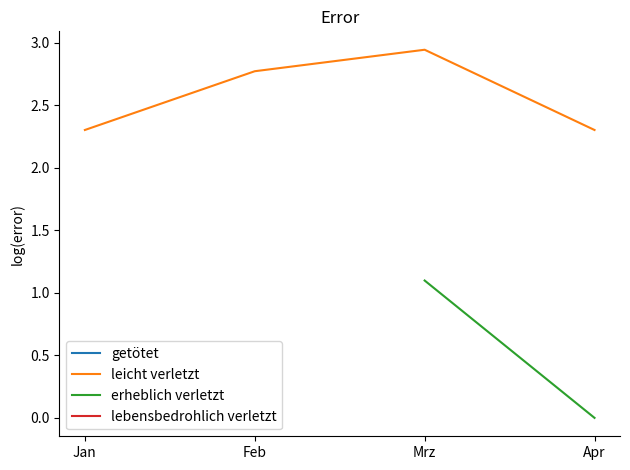

Does the chart have visible grid lines?

No